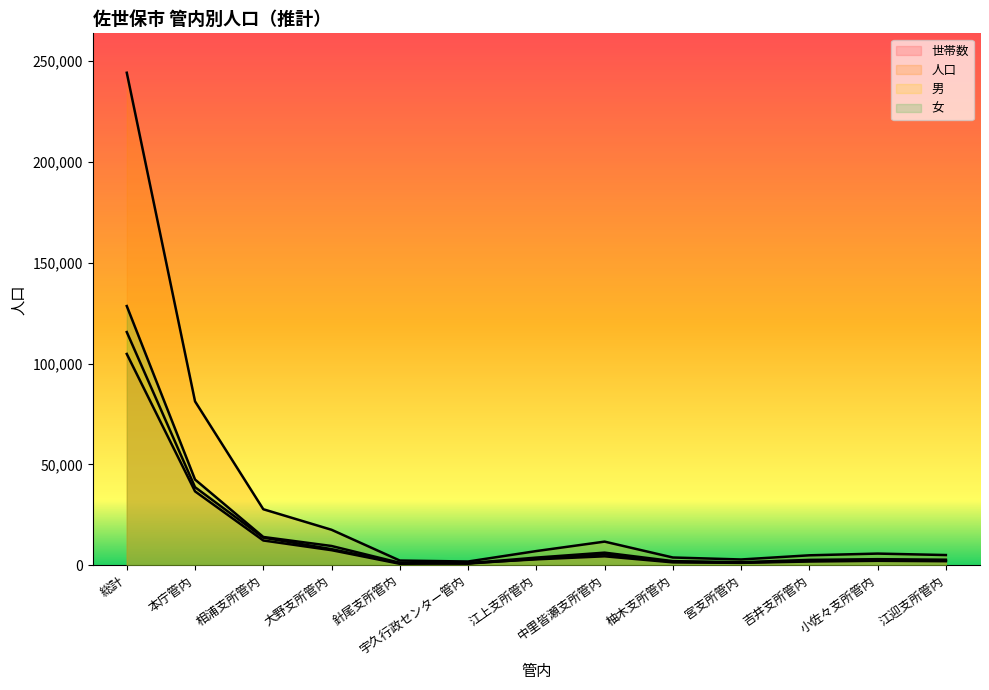

What is the average value of the 人口 series?

32052